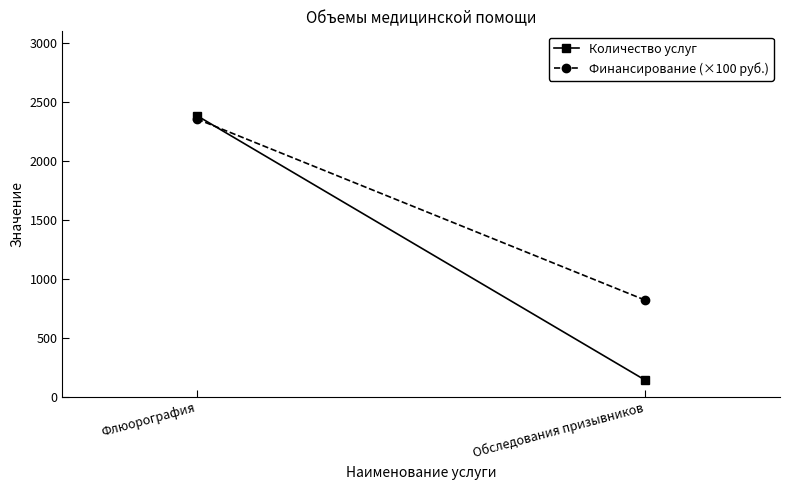

Reading left to right, transcribe all the data shown in this chart.

Количество услуг: Флюорография=2381.0	Обследования призывников=140.0
Финансирование (×100 руб.): Флюорография=2352.7	Обследования призывников=817.9